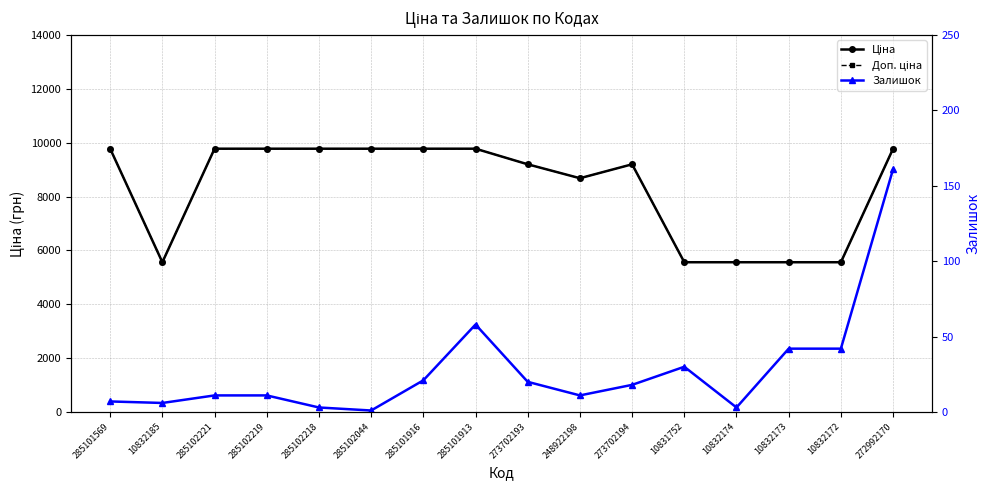

What is the approximate value of Ціна at 285102221?

9775.5